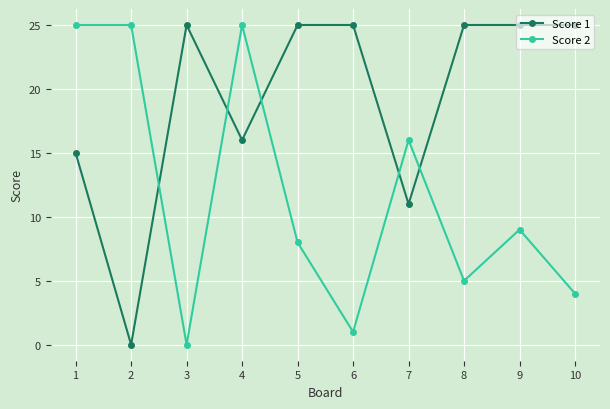

Read the Score 2 value at 7, to the nearest 10.

20